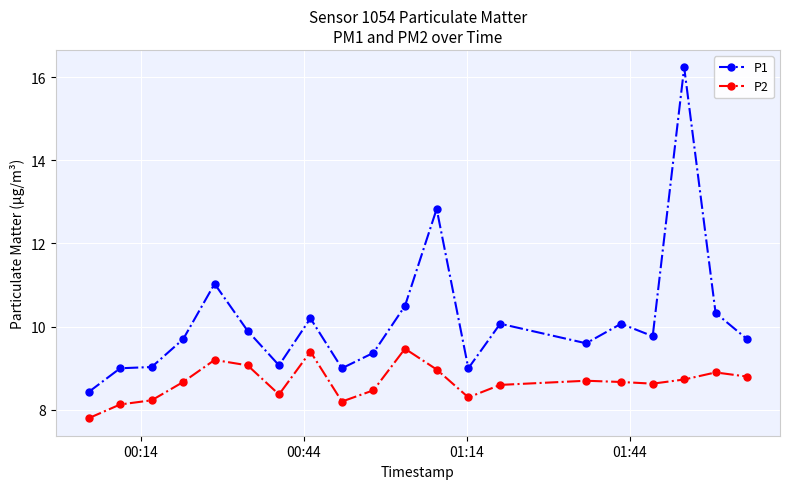

What is the lowest value of the P2 series?

7.8